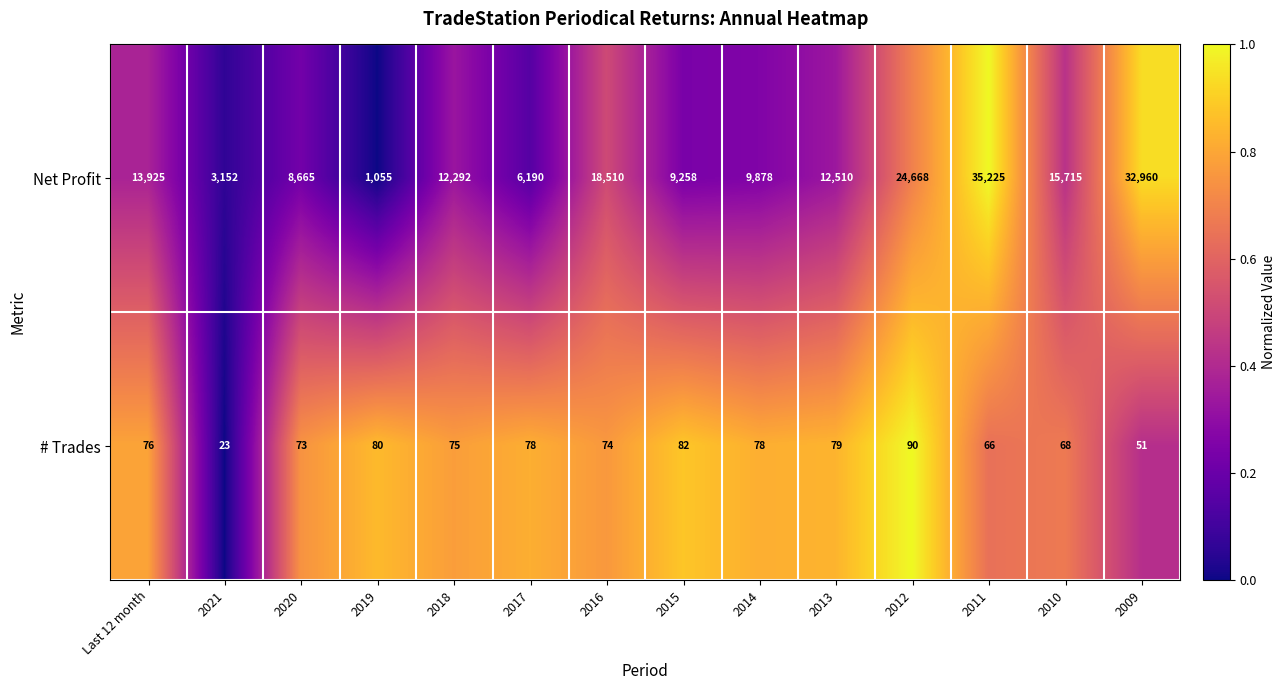

What is the average value of the # Trades series?

71